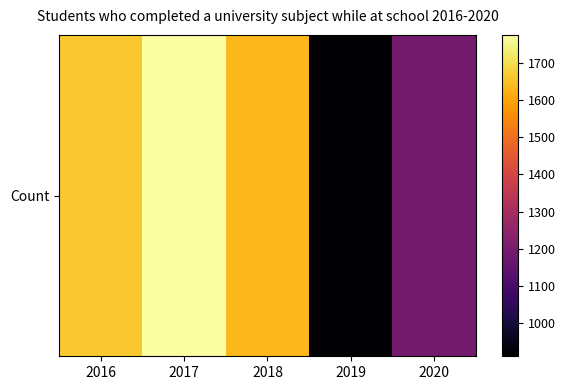

What is the change in value from 2017 to 2019?

-864